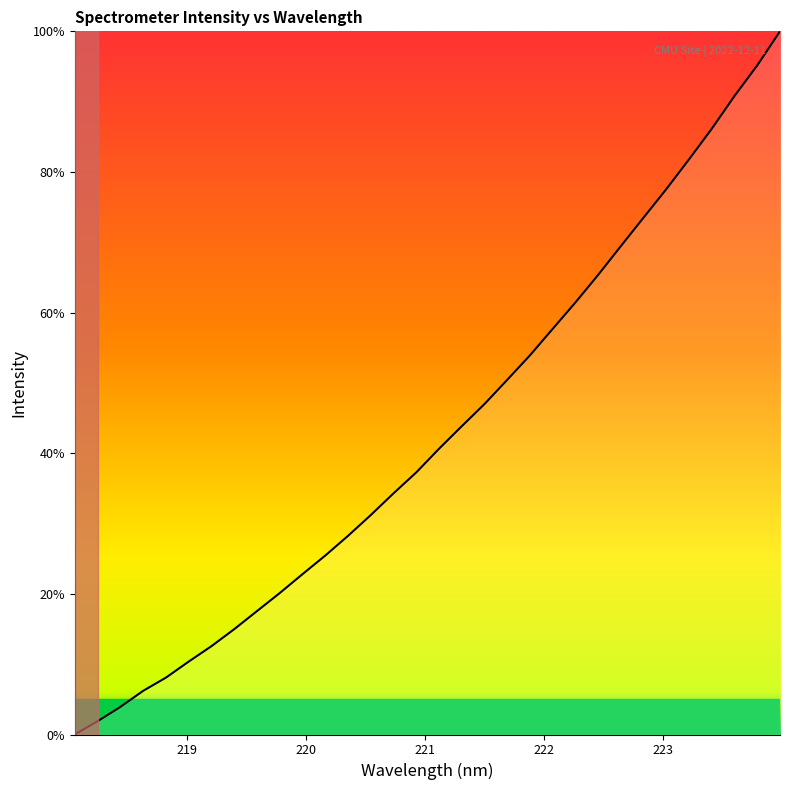

What is the maximum value shown in the chart?

100.0